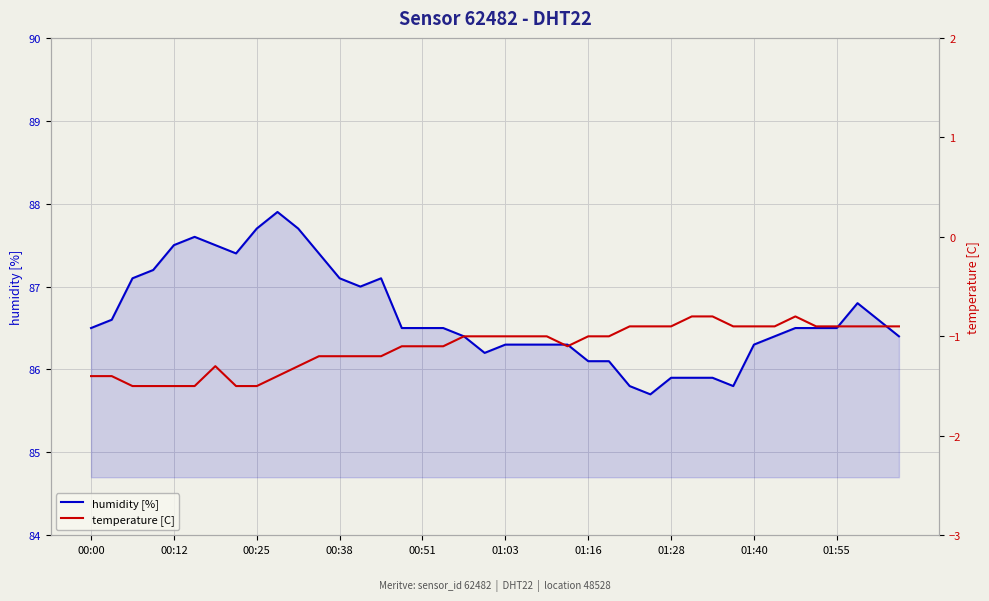

True or false: temperature [C] and humidity [%] intersect in this chart.

False